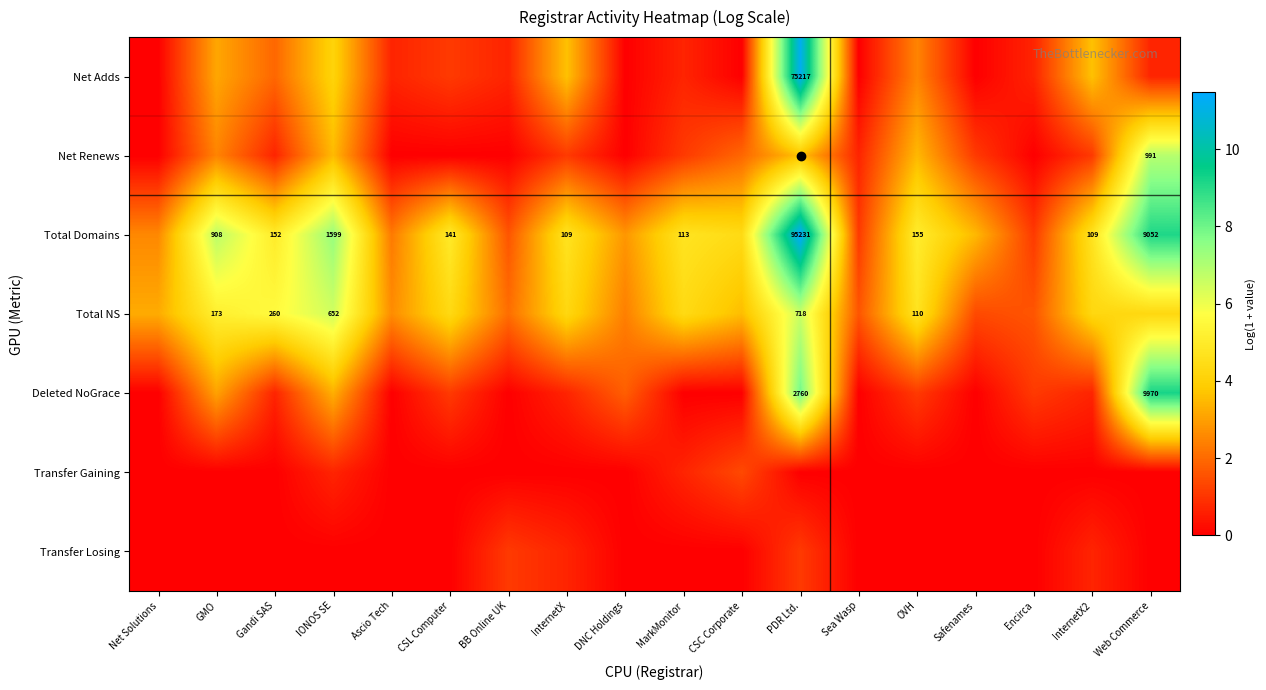

At which label is Total Domains closest to 6?

GMO